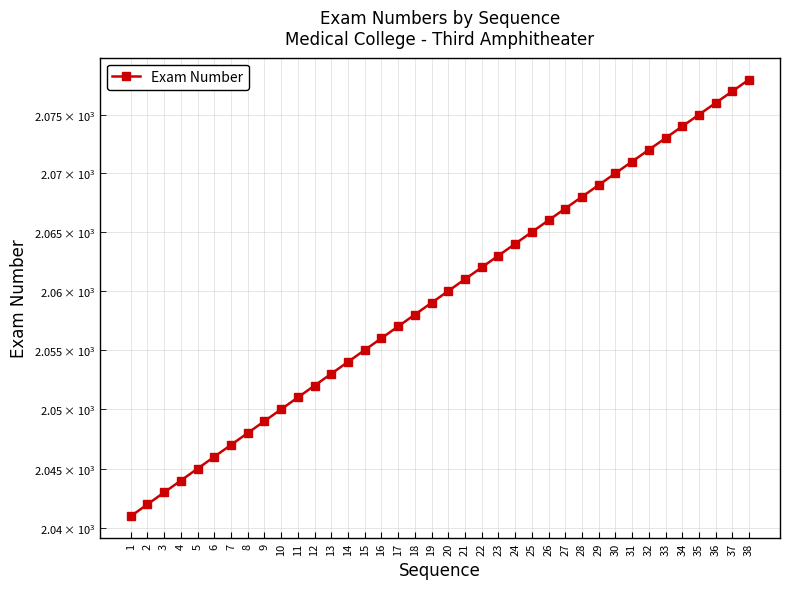

What is the difference between the maximum and minimum values?

37